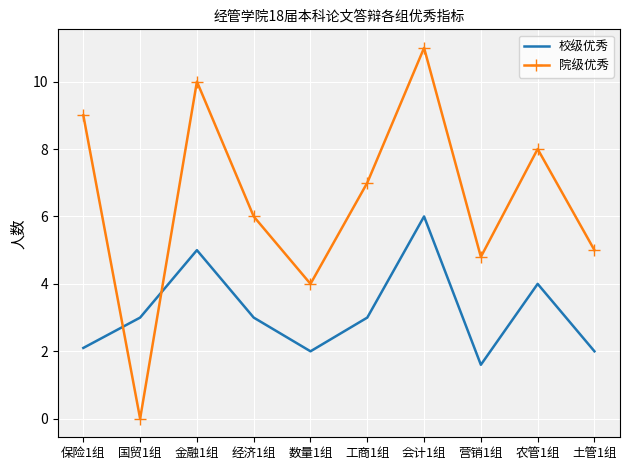

How many values in the 院级优秀 series are below 7?

5